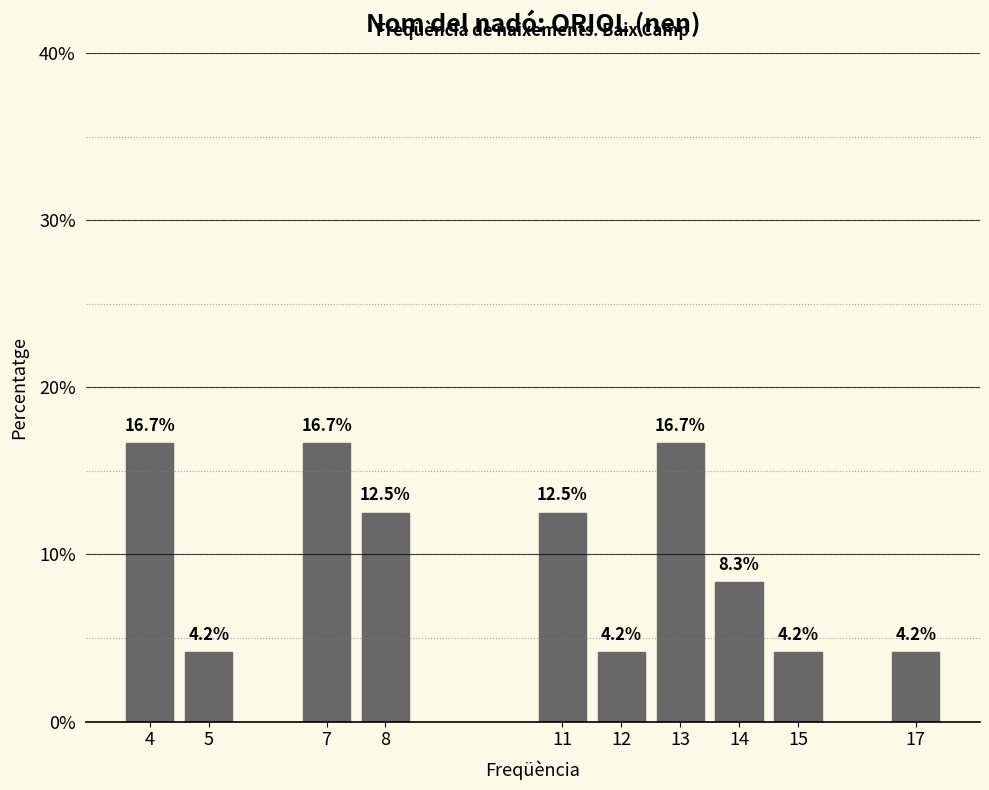

Reading left to right, list all the values displayed in this chart.

4=16.7	5=4.2	7=16.7	8=12.5	11=12.5	12=4.2	13=16.7	14=8.3	15=4.2	17=4.2